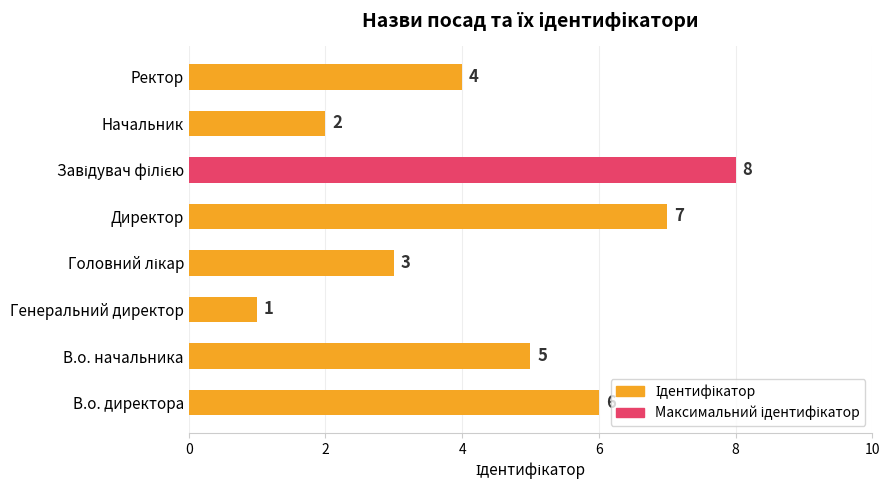

What is the difference between the maximum and minimum values?

7